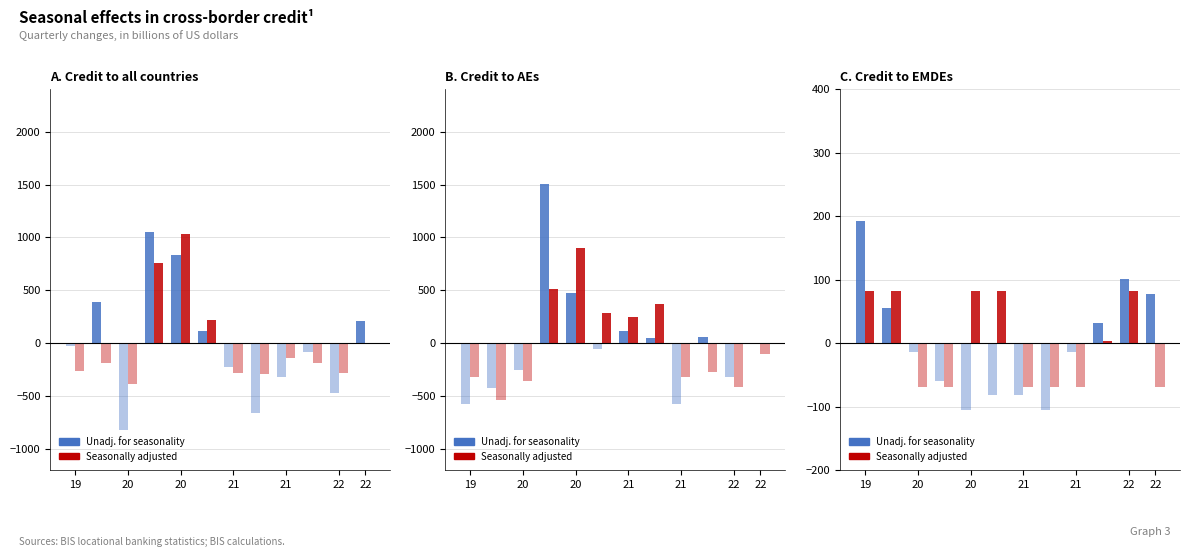

Is it true that Unadj. for seasonality equals -165.0 at 20?

False